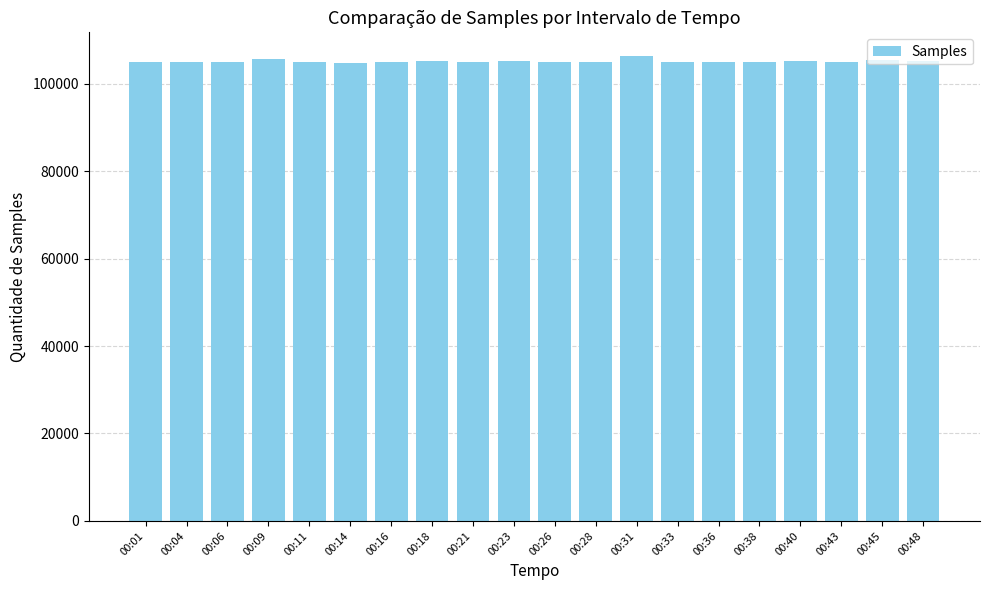

How many bars are there in total?

20